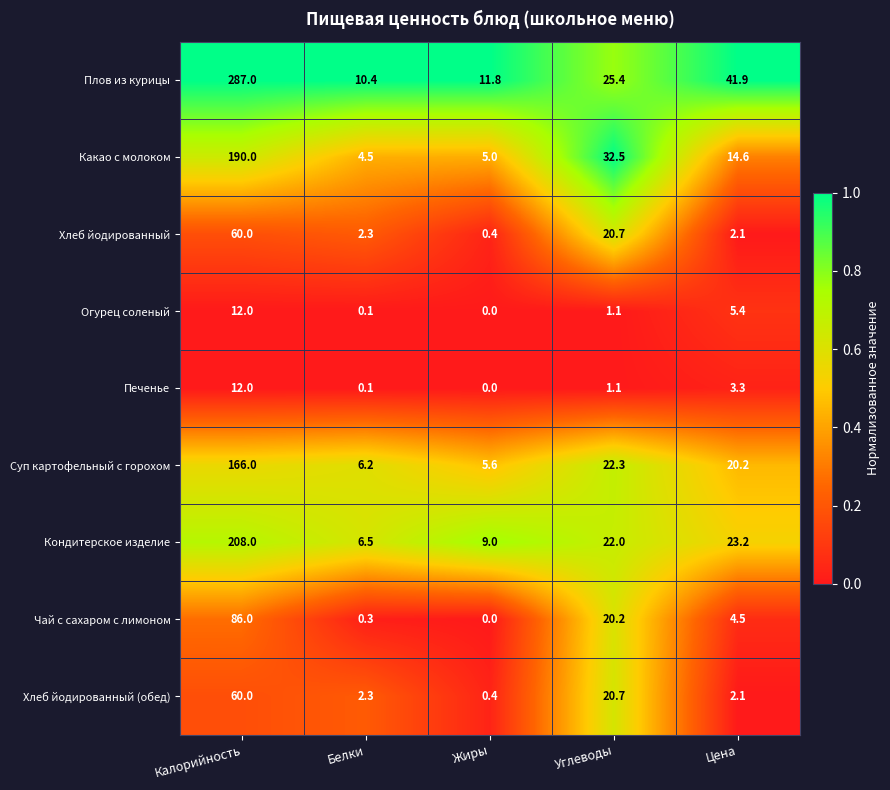

Rank the categories by Какао с молоком value from lowest to highest.

Белки, Жиры, Цена, Углеводы, Калорийность